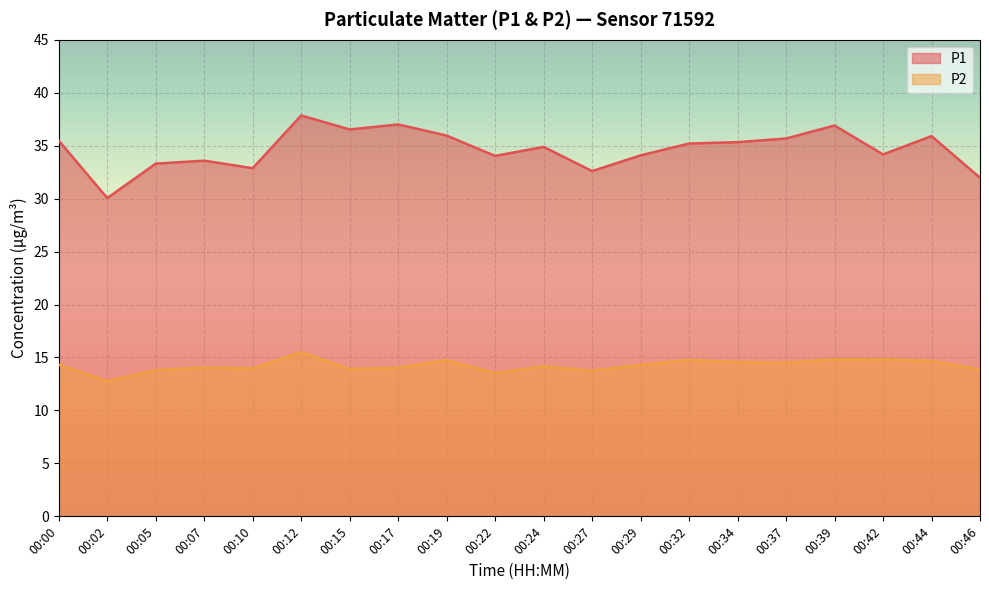

Reading left to right, transcribe all the data shown in this chart.

P1: 35.5	30.1	33.3	33.6	32.9	37.9	36.5	37.0	36.0	34.0	34.9	32.6	34.1	35.2	35.3	35.7	36.9	34.2	35.9	32.0
P2: 14.3	12.8	13.8	14.1	14.0	15.5	13.9	14.0	14.8	13.5	14.2	13.8	14.3	14.8	14.6	14.5	14.8	14.8	14.7	13.9